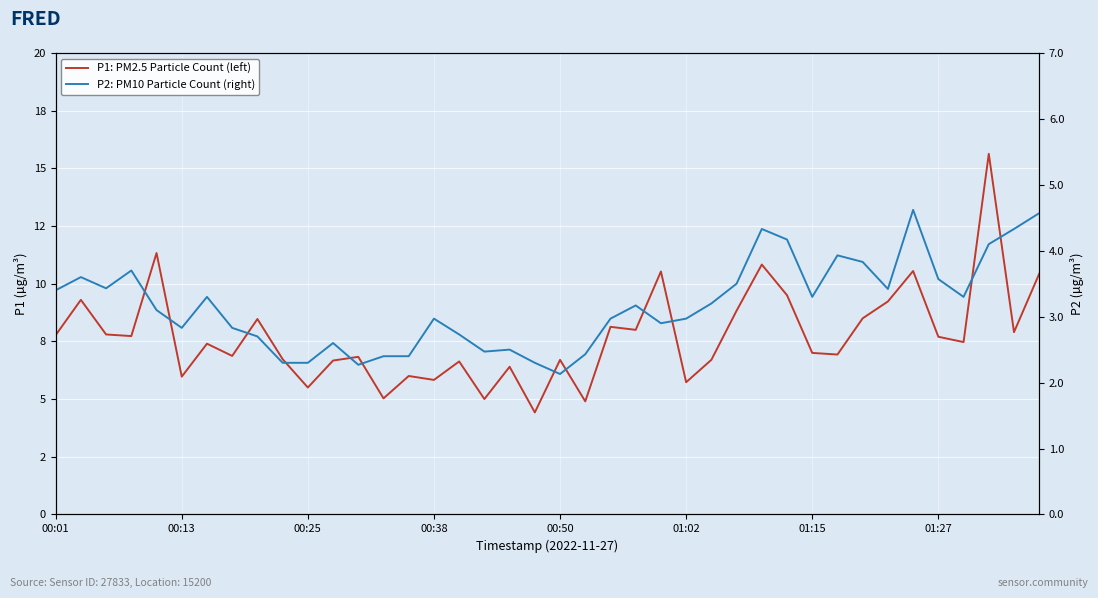

True or false: P1: PM2.5 Particle Count (left) has a value of 2.4 at 00:25.

False